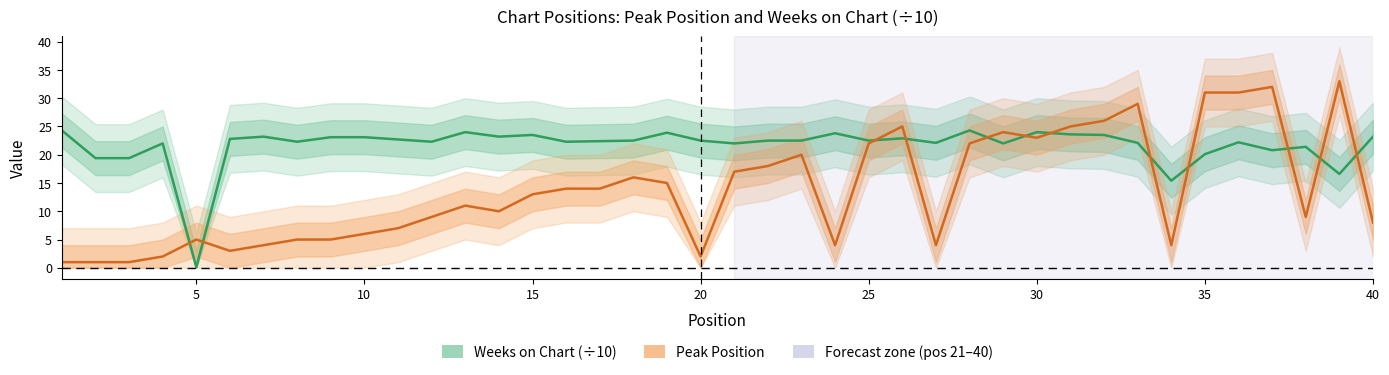

How many intersections are there between Weeks on Chart (÷10) and Peak Position?

12